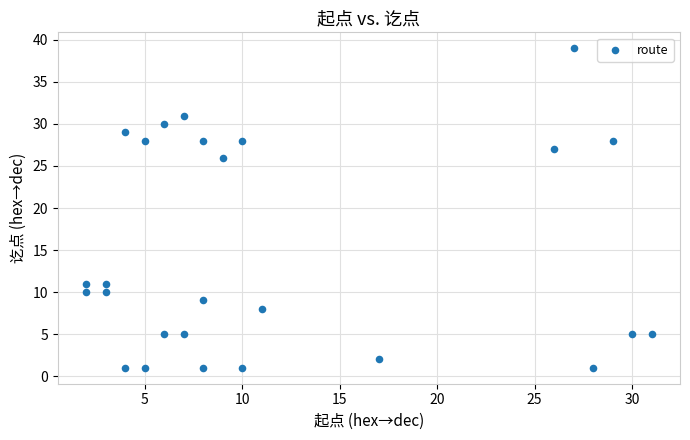

What is the range of X values (max minus min)?

29